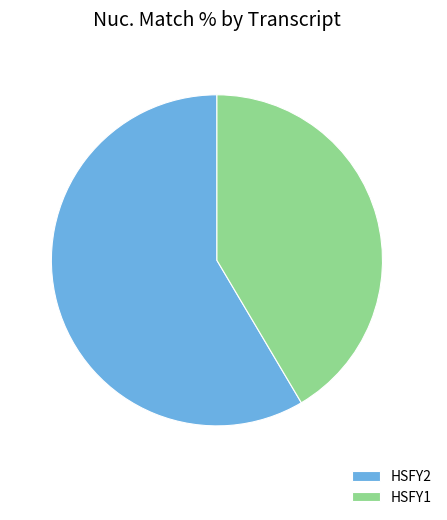

Is HSFY1 the majority of the pie?

No